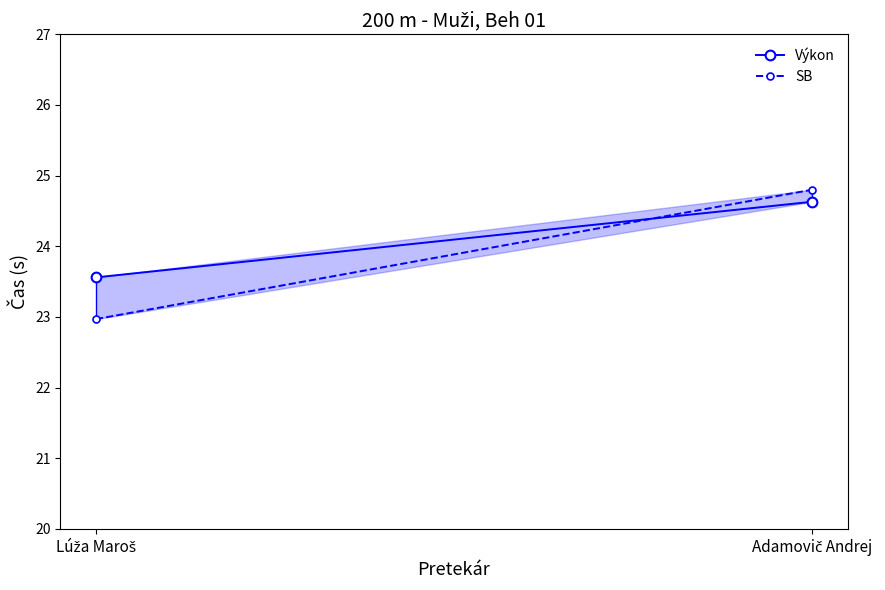

Which has a higher value, Adamovič Andrej or Lúža Maroš?

Adamovič Andrej